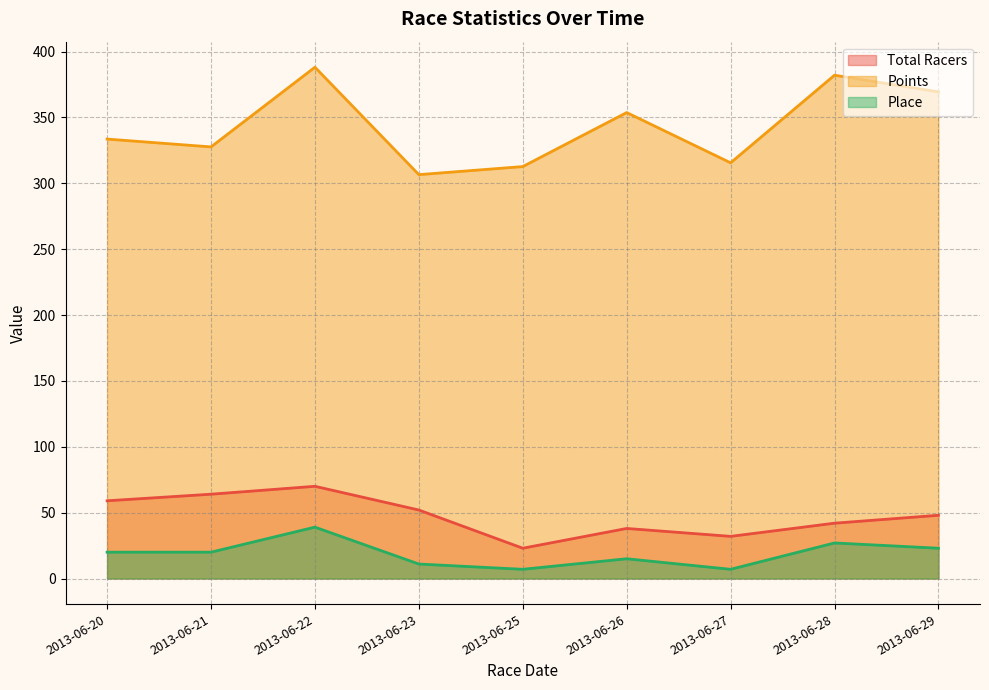

What is the value of the Points point at the 8th from the left?

382.0